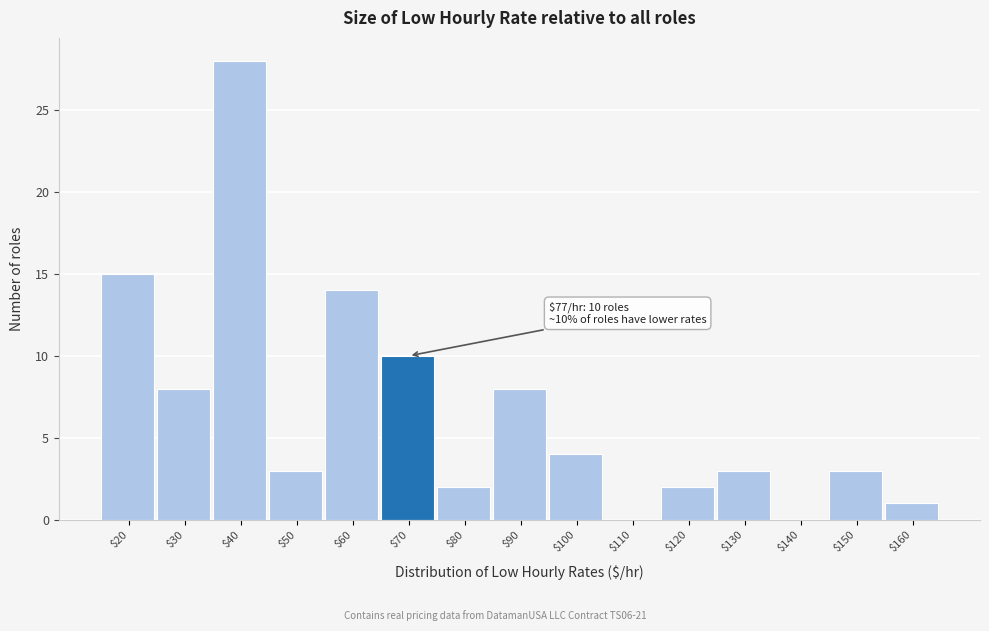

The chart shows a value of 1 at $130. True or false?

False